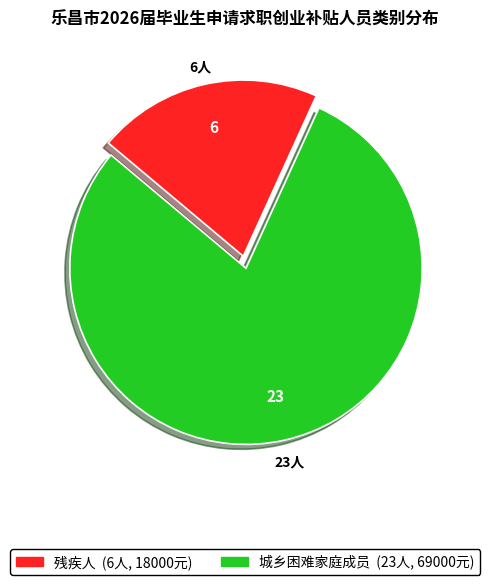

What is the ratio of the value at 城乡困难家庭成员 to the value at 残疾人?

3.8